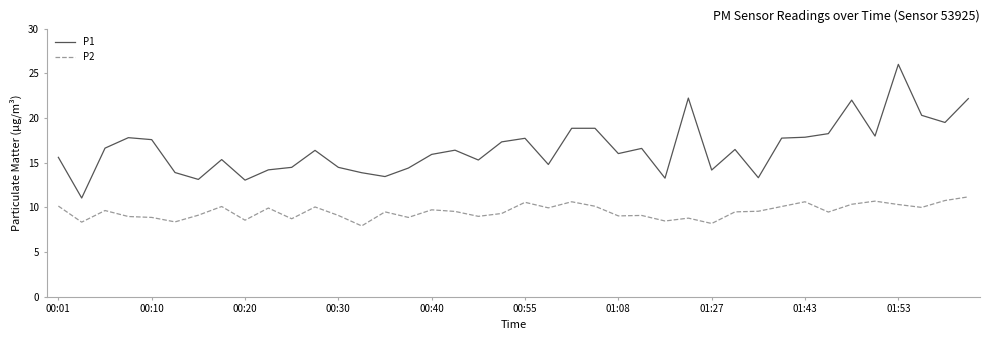

Rank the series by their average value, from highest to lowest.

P1, P2